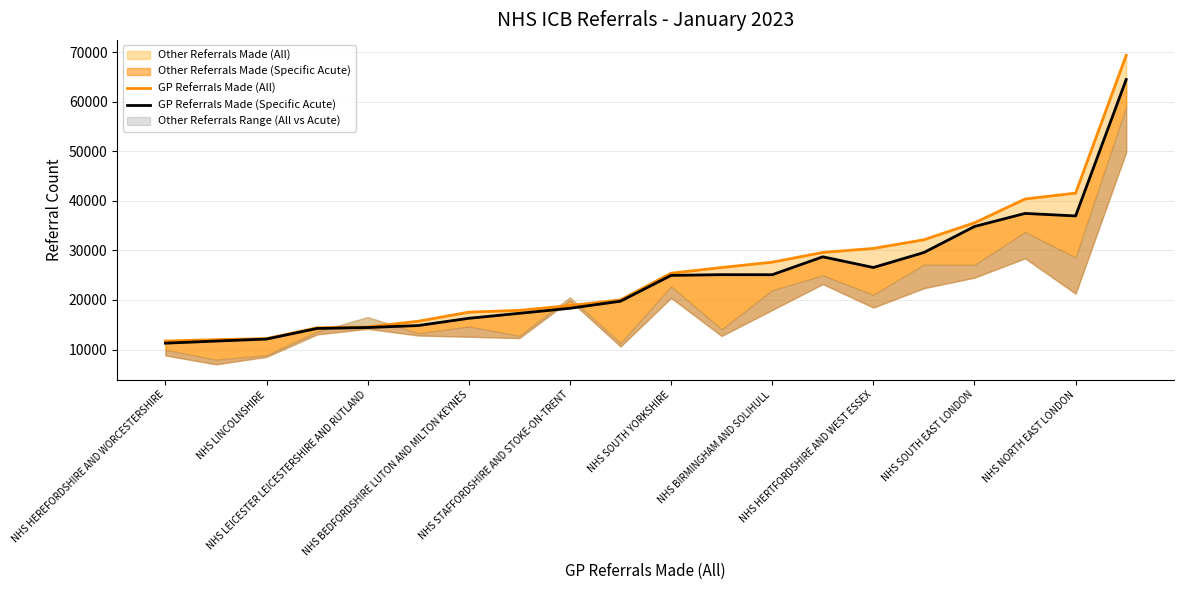

Reading right to left, list all the values displayed in this chart.

GP Referrals Made (All): 69343	41558	40367	35568	32148	30404	29589	27625	26554	25402	20023	18882	17910	17550	15714	14556	14396	12217	12006	11719
GP Referrals Made (Specific Acute): 64462	36955	37460	34827	29573	26553	28711	25098	25109	24962	19759	18331	17313	16309	14847	14451	14261	12124	11714	11290